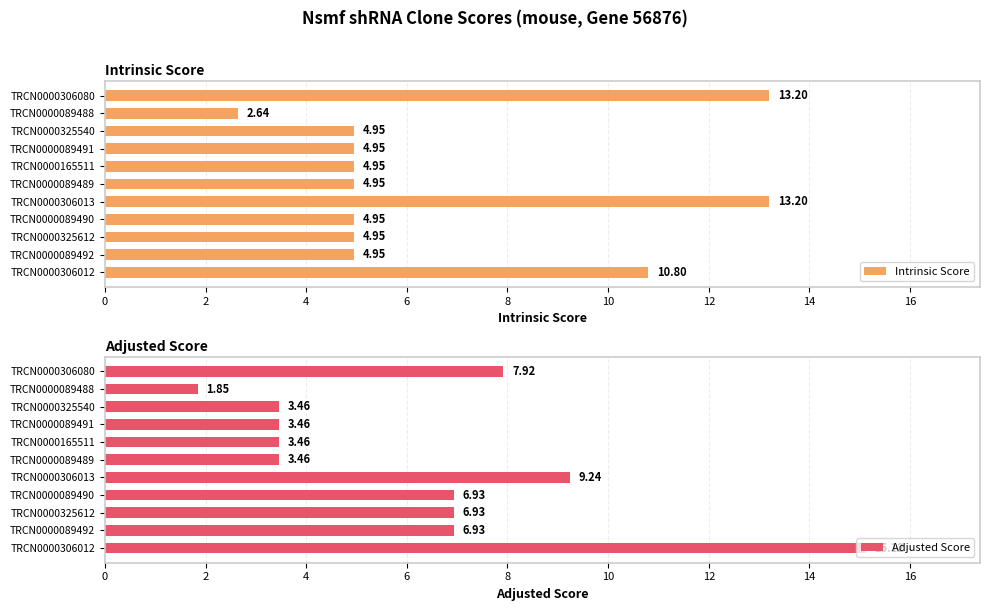

How many bars are there in each group?

2